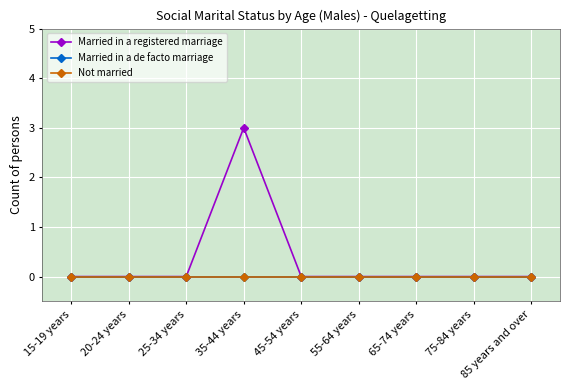

Does the chart have visible grid lines?

Yes